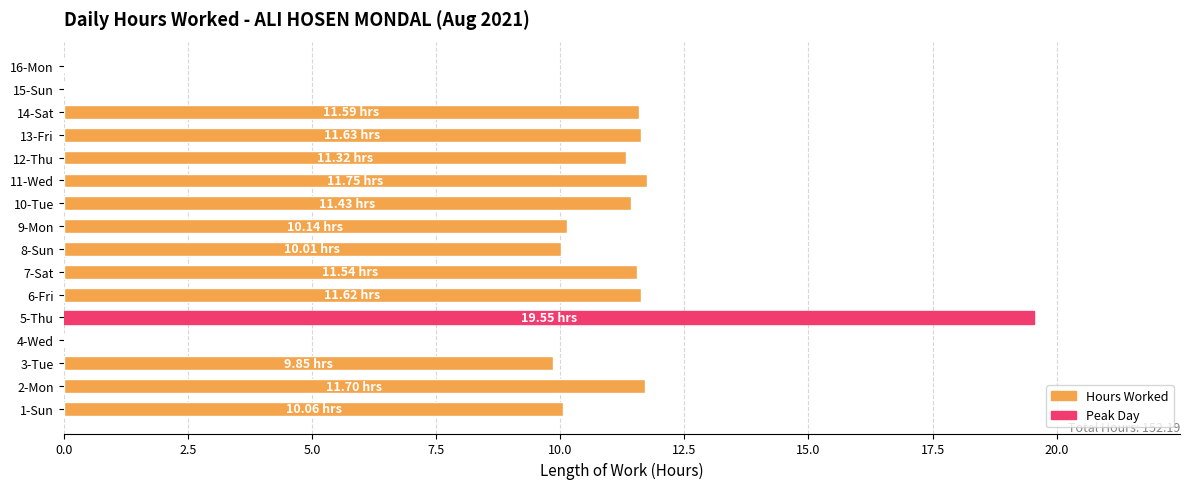

What is the ratio of the value at 11-Wed to the value at 9-Mon?

1.2